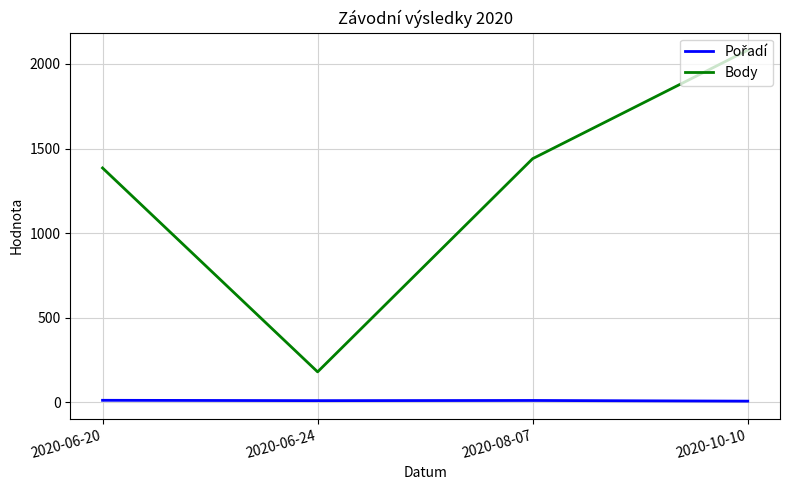

Where is Body nearest to the value 1130?

2020-06-20